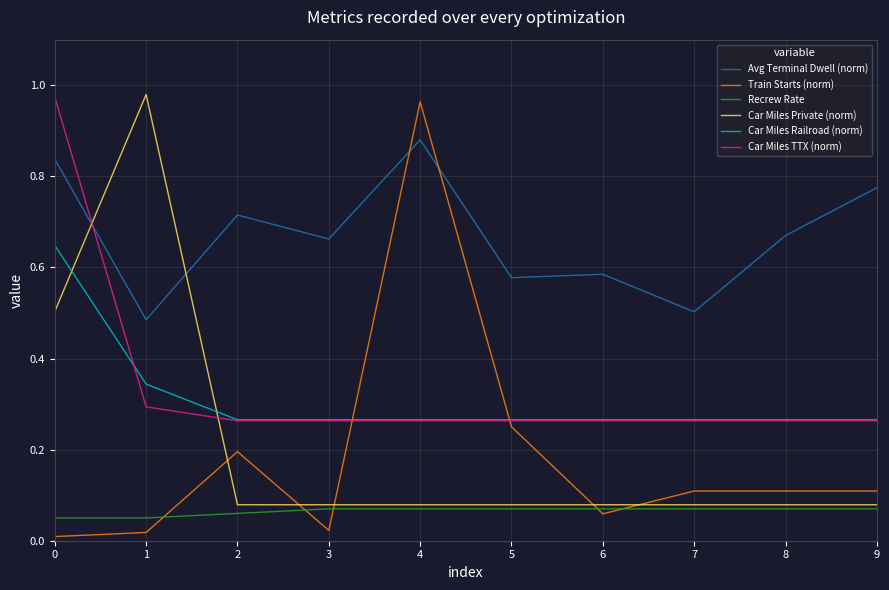

The Train Starts (norm) series shows 0.1 at 6. True or false?

True